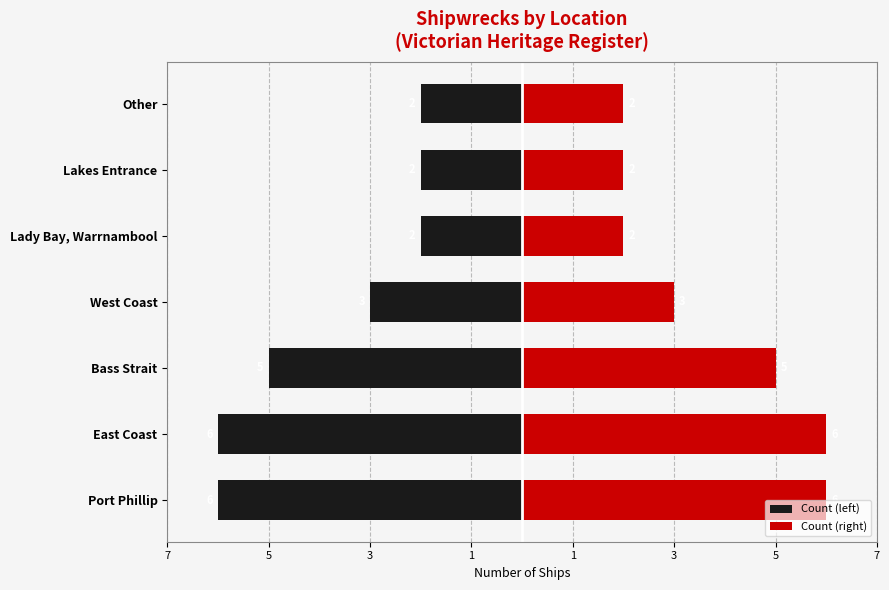

True or false: Count (left) has a value of -6 at Port Phillip.

True